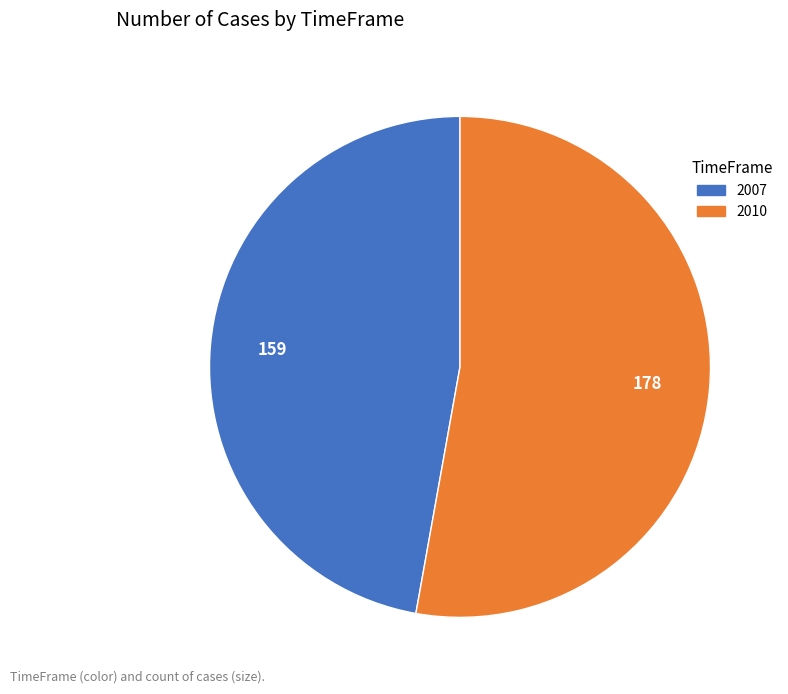

Which slice is the smallest?

2007